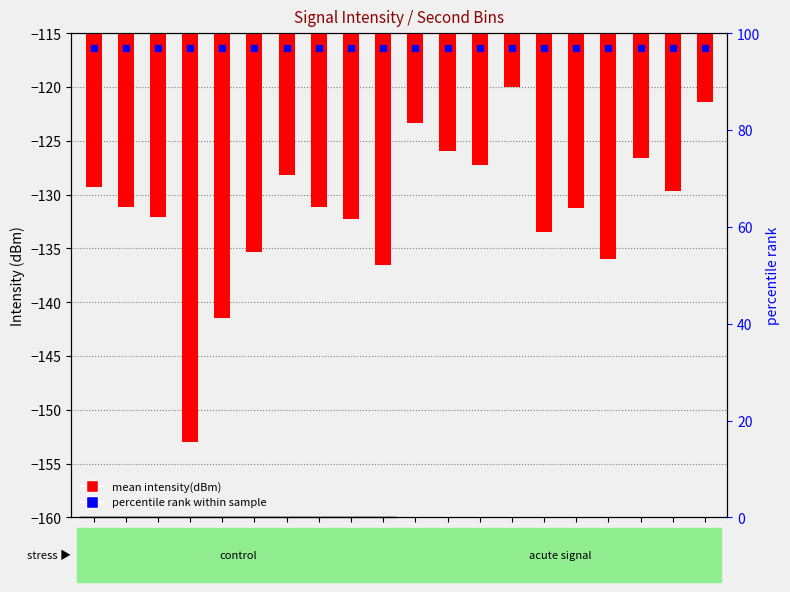

Which has a higher value, 18 or 8?

18